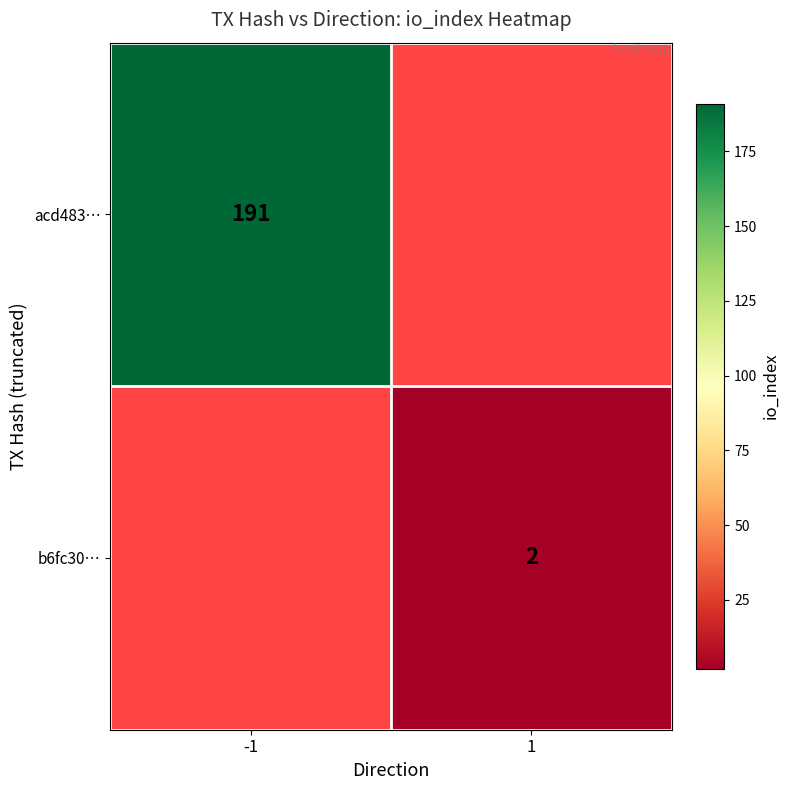

The b6fc30… series shows 3 at 1. True or false?

False